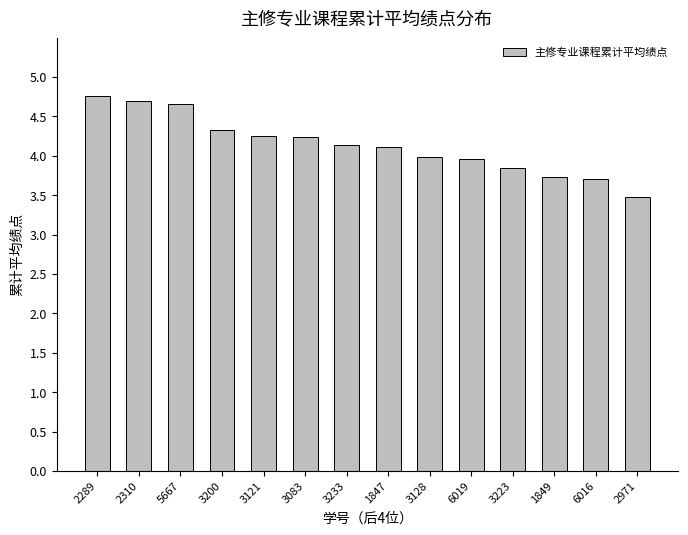

What is the ratio of the value at 3128 to the value at 1849?

1.1